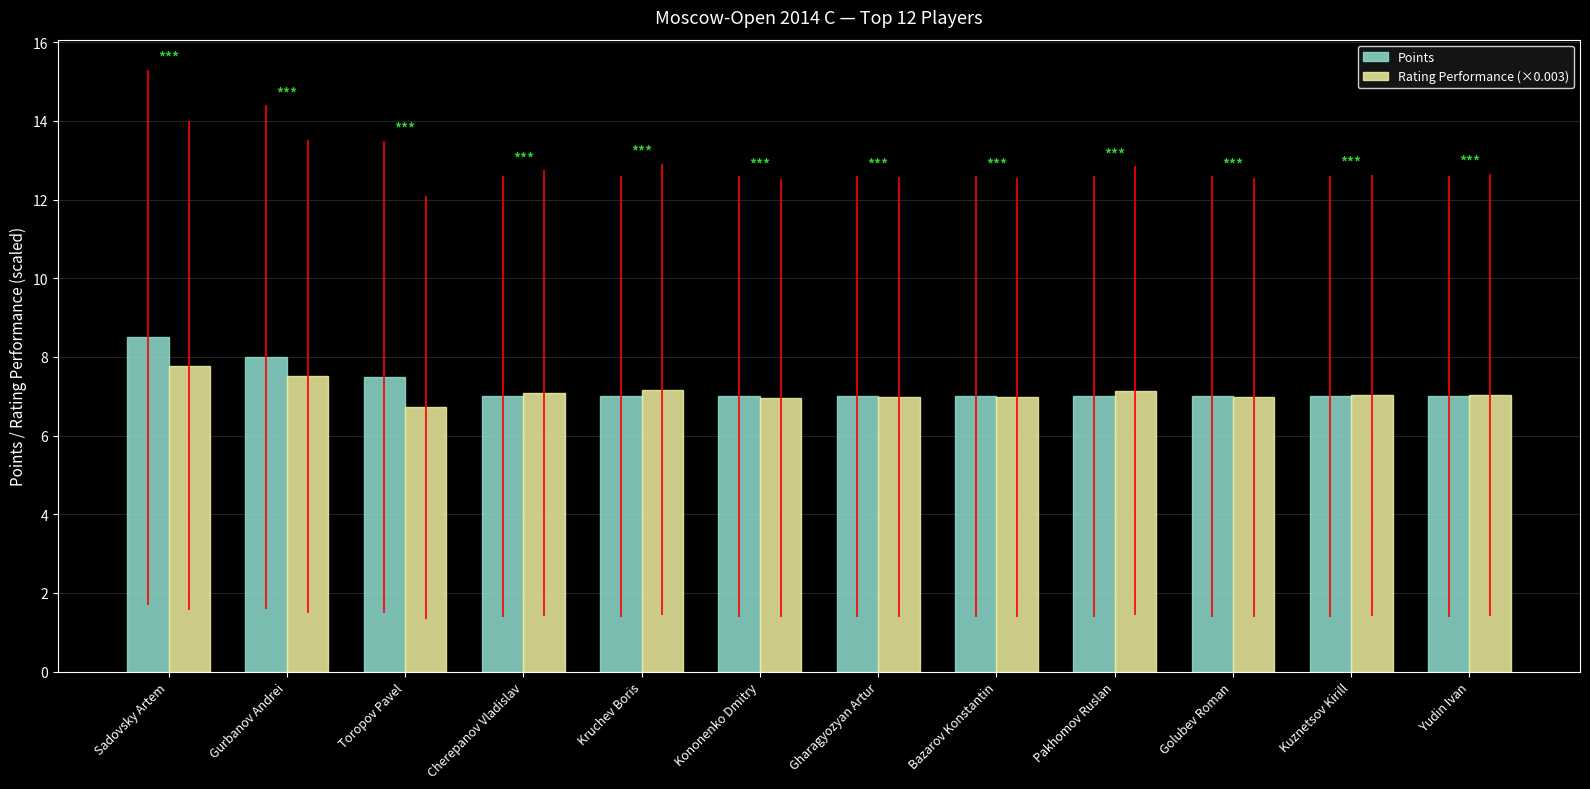

The value of Rating Performance (×0.003) at Gharagyozyan Artur is 7.0. True or false?

True